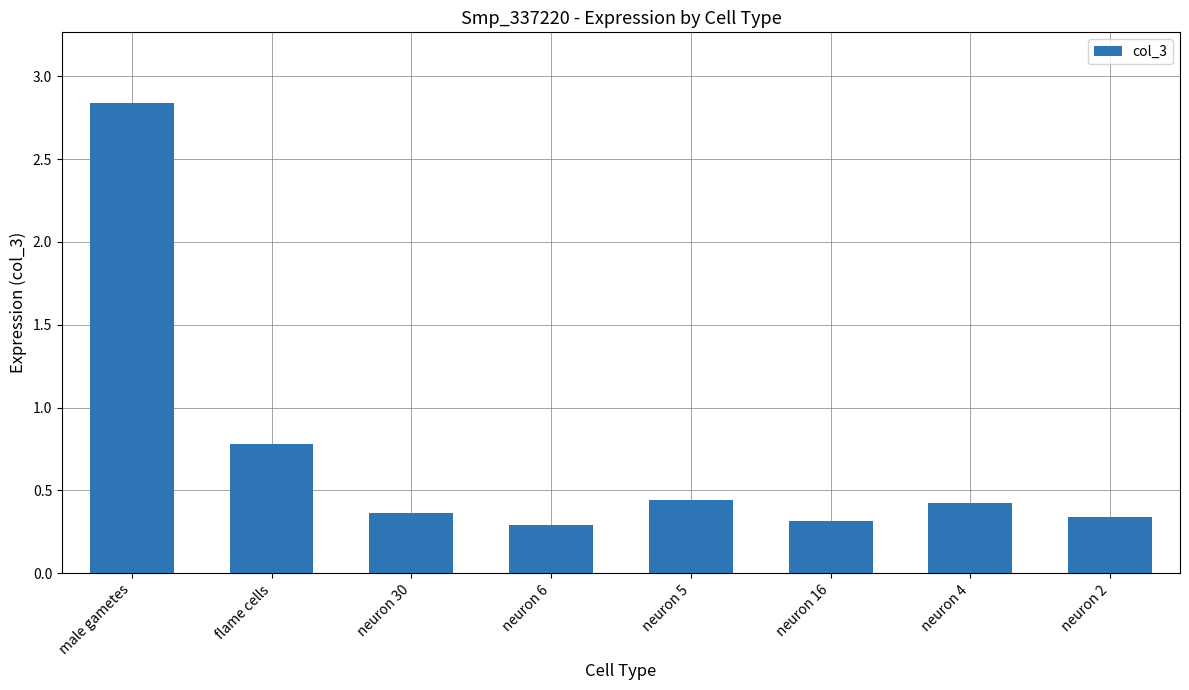

What is the change in value from neuron 4 to neuron 2?

-0.1